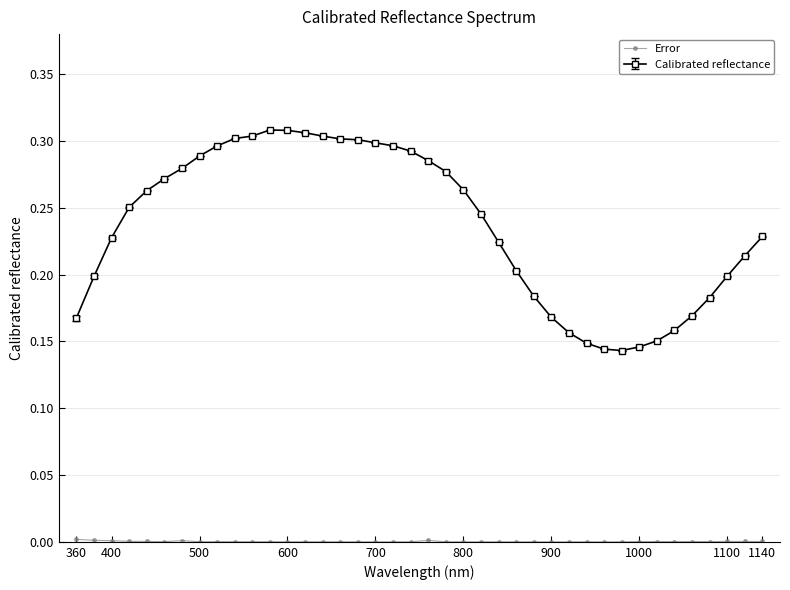

Which series has the largest range (max minus min)?

Calibrated reflectance